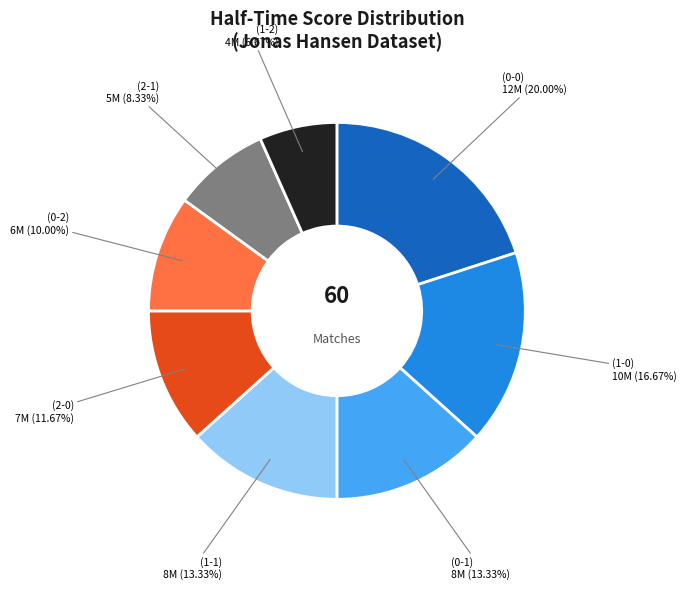

True or false: (2-1) accounts for 1% of the total.

False